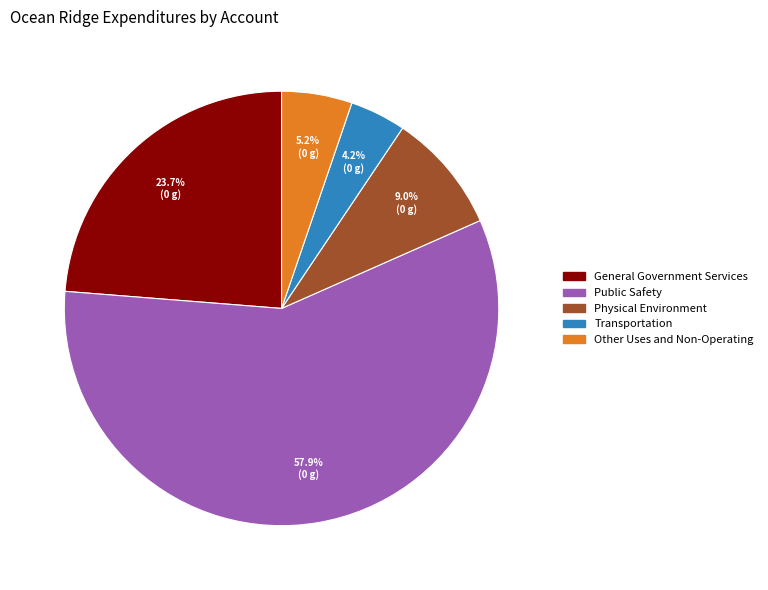

Count the number of slices in the pie.

5